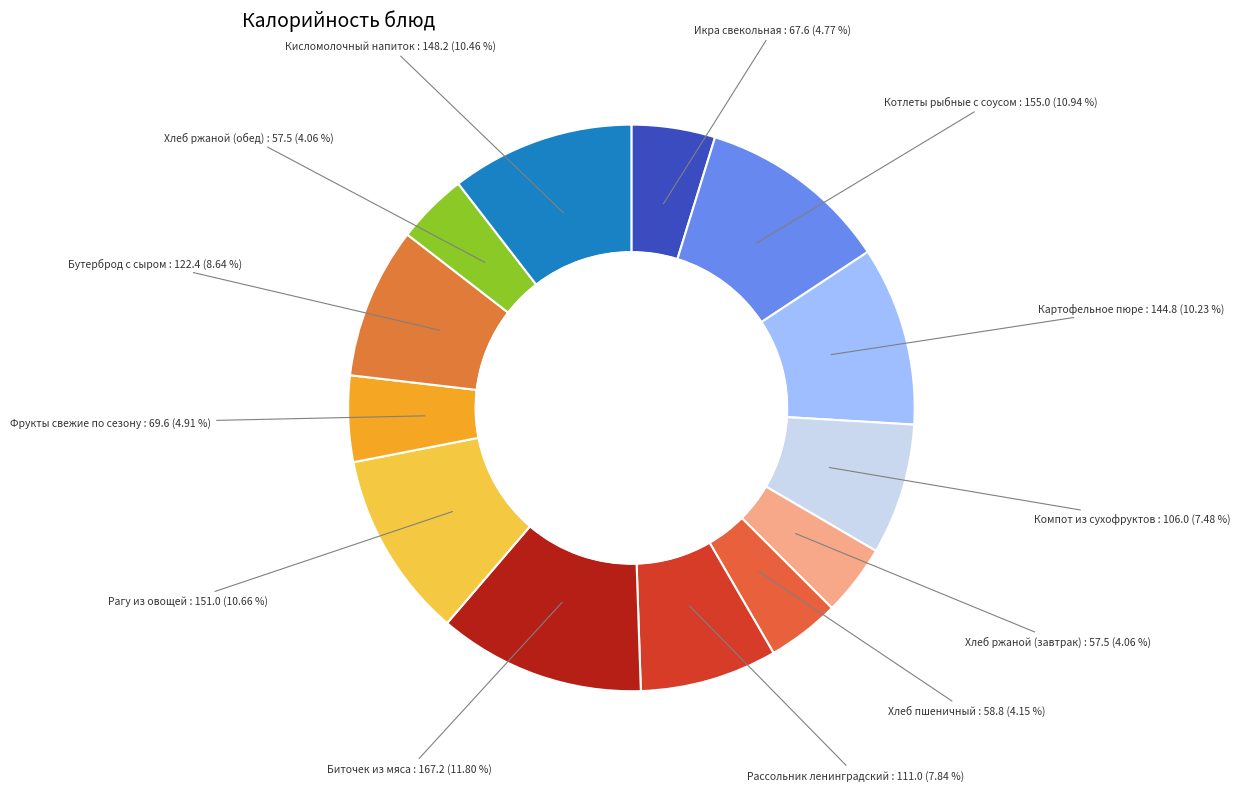

What is the ratio of the value at Бутерброд с сыром to the value at Биточек из мяса?

0.7